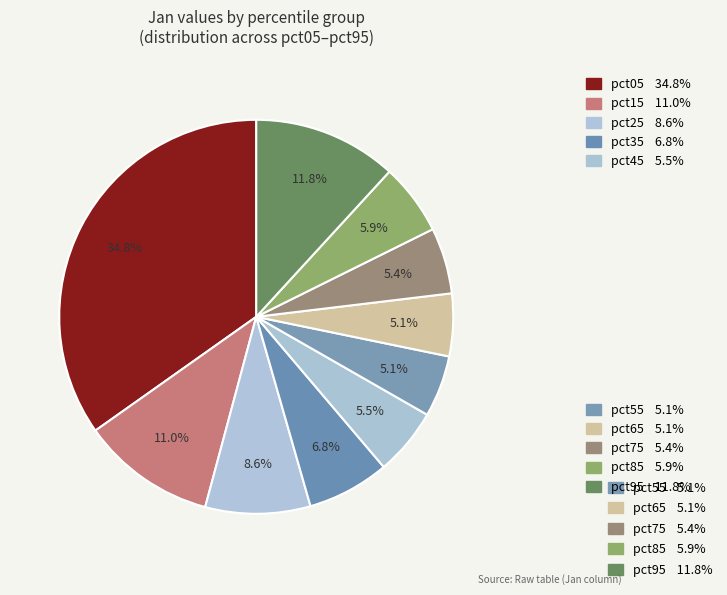

How many slices are in this pie chart?

10